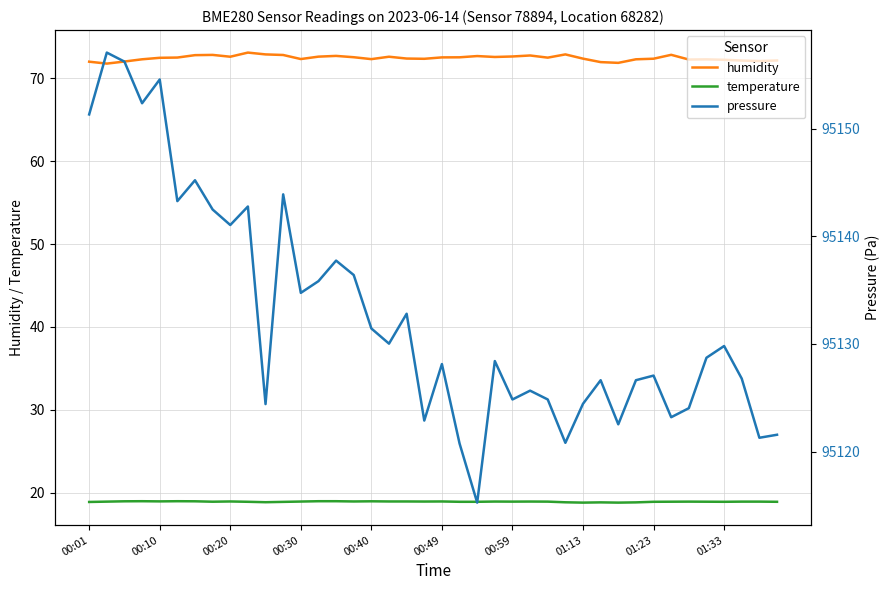

True or false: humidity and temperature cross at least once.

False